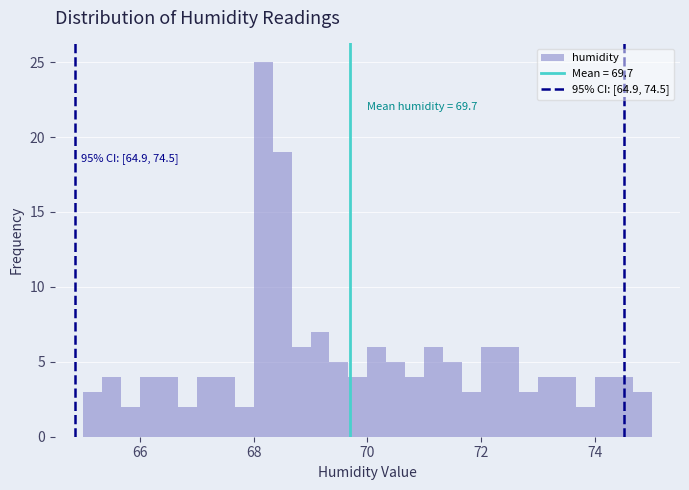

Around what value on the x-axis is the tallest bar? Give the approximate position of its centre, as read against the axis.

68.2